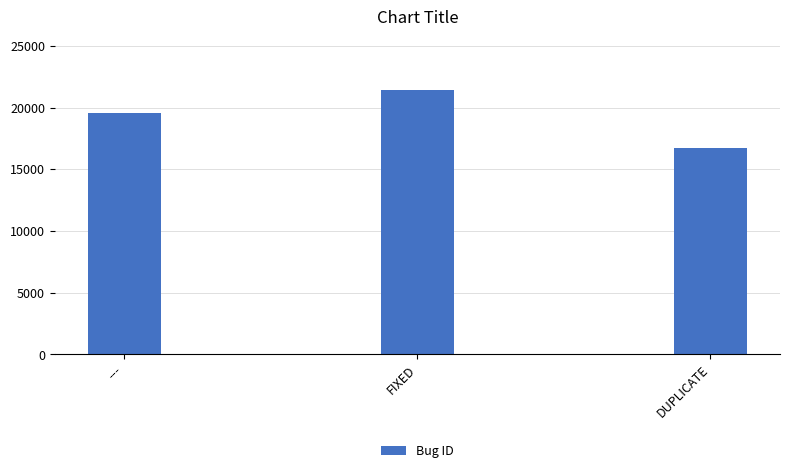

Are the bars grouped side by side (vs. stacked)?

No